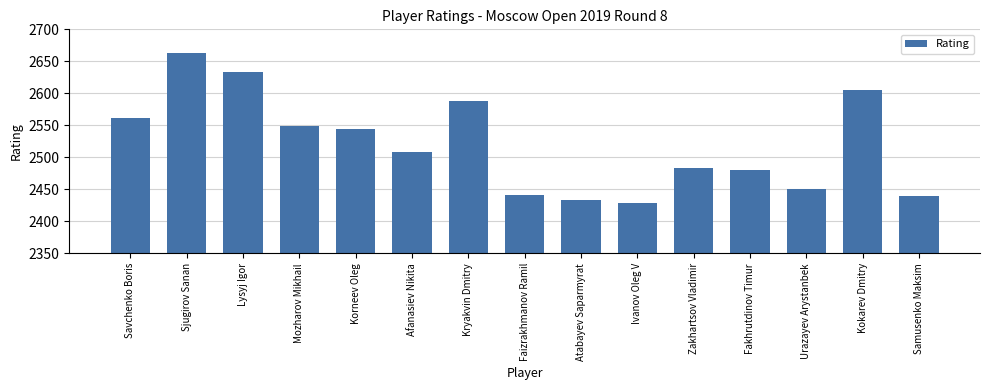

The value at Faizrakhmanov Ramil is 2441. True or false?

True